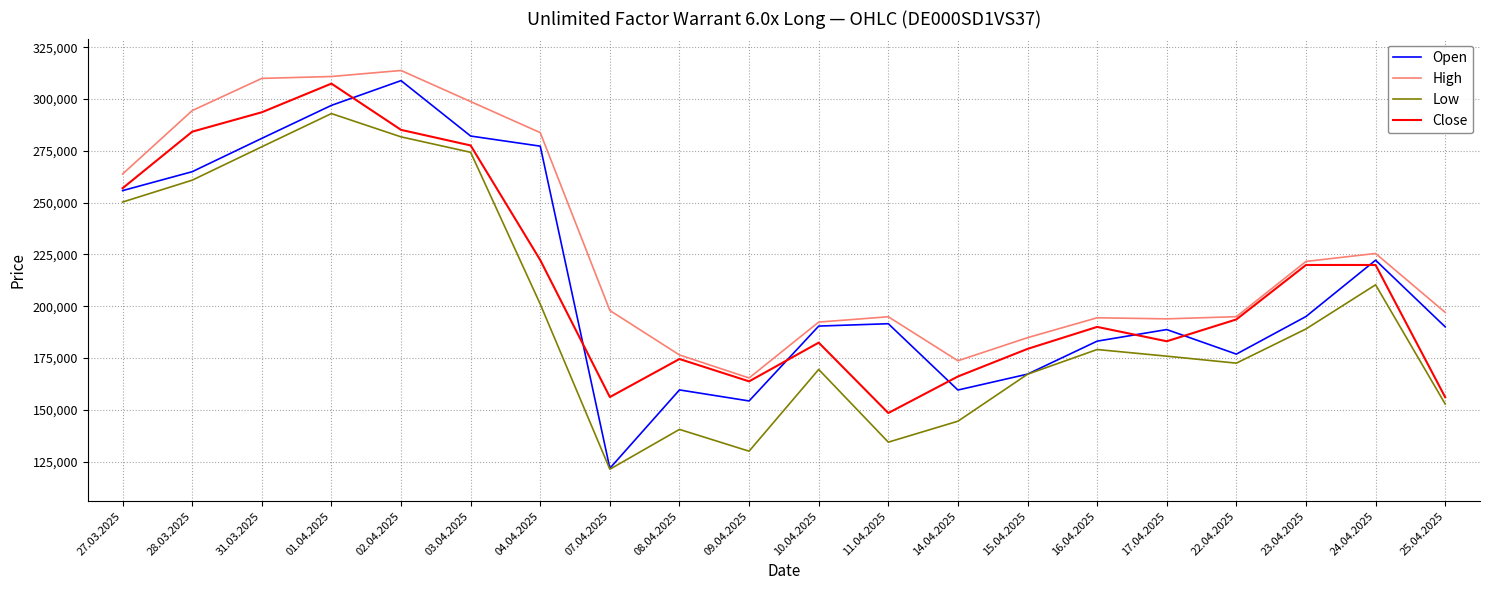

Which series changed the most between 15.04.2025 and 16.04.2025?

Open